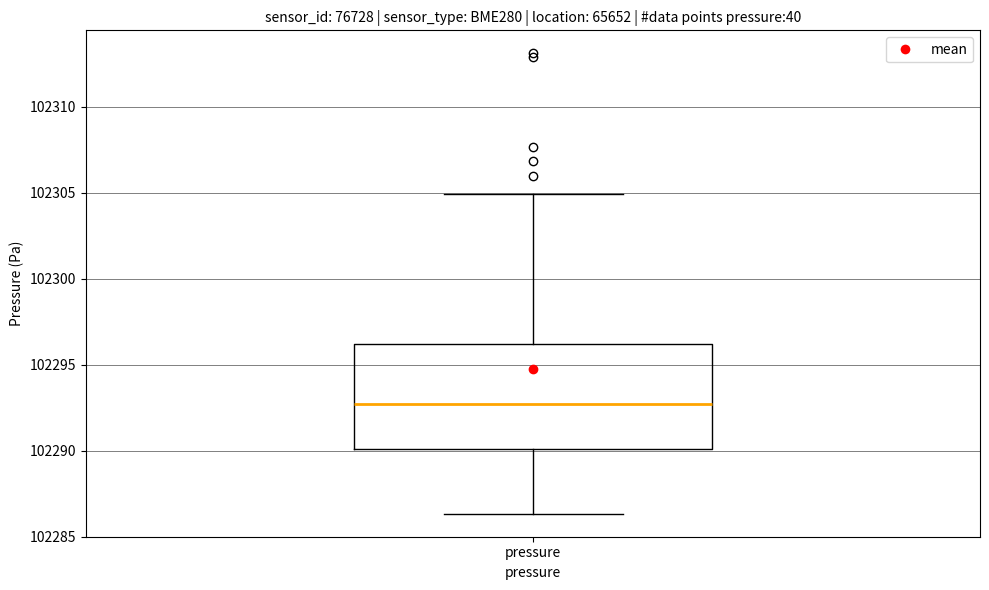

Transcribe this box plot: give where the median line is, the range the box spans, and where the two whiskers end, as read against the y-axis. The values are not printed on the chart, so give them approximately, as read against the axis.

median 102292.5, box 102290.0 to 102296.0, whiskers 102286.5 to 102305.0